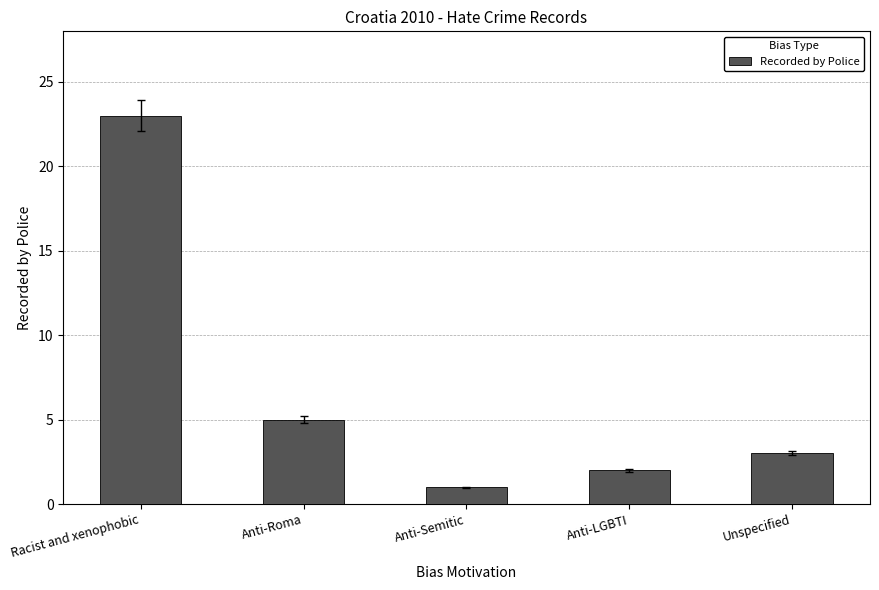

List the labels in order of value, largest first.

Racist and xenophobic, Anti-Roma, Unspecified, Anti-LGBTI, Anti-Semitic